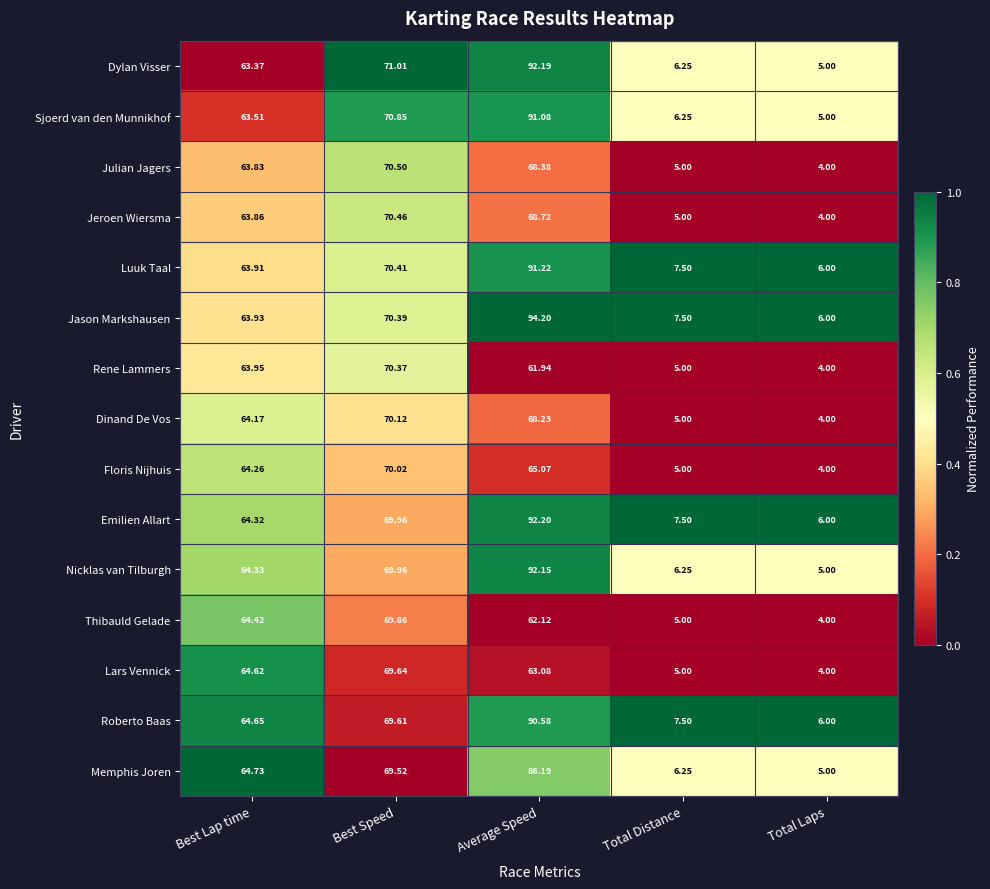

Is the value of Memphis Joren at Average Speed greater than the value of Jason Markshausen at Total Distance?

Yes